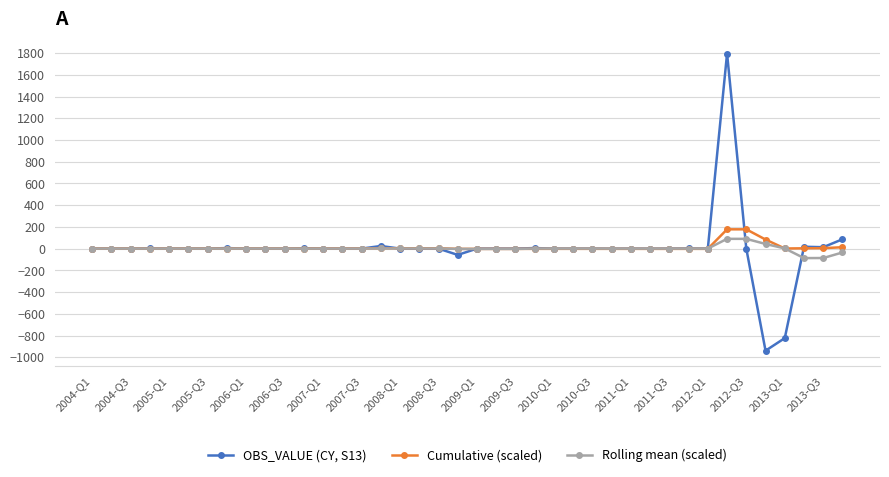

Which series has the largest range (max minus min)?

OBS_VALUE (CY, S13)